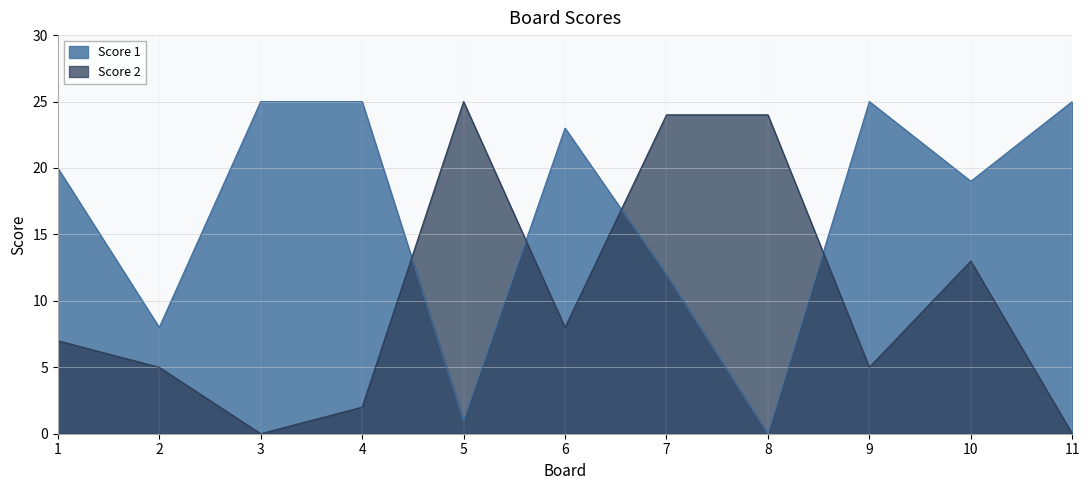

What is the greatest value displayed?

25